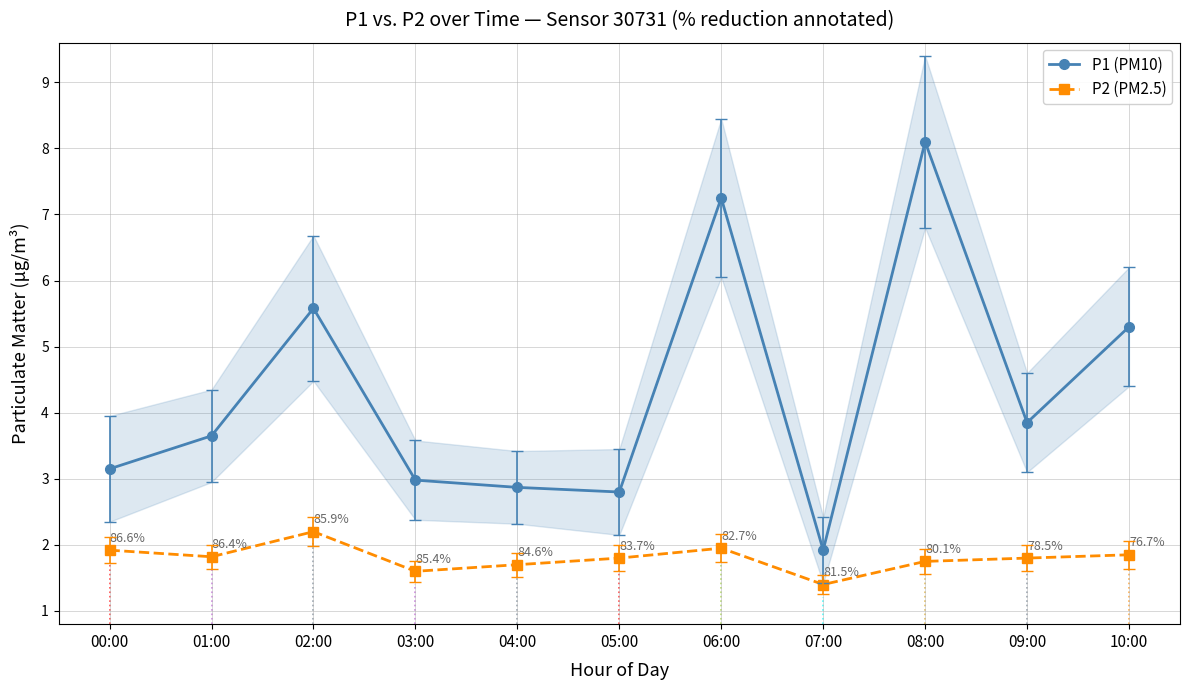

At 02:00, list the series in order from smallest to largest.

P2 (PM2.5), P1 (PM10)